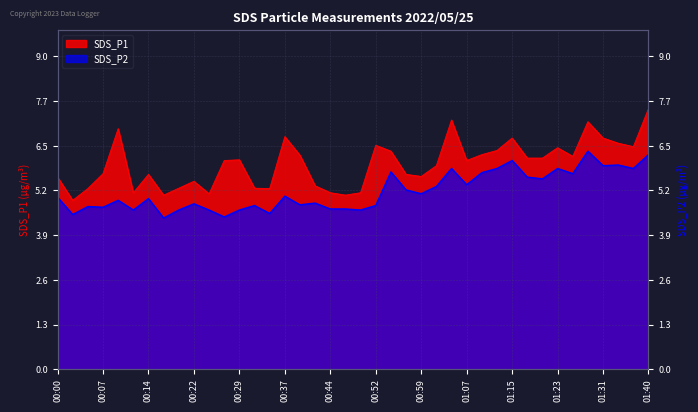

Reading right to left, list all the values displayed in this chart.

SDS_P1: 7.5	6.4	6.5	6.7	7.2	6.2	6.4	6.1	6.1	6.7	6.3	6.2	6.0	7.2	5.9	5.6	5.6	6.3	6.5	5.1	5.0	5.1	5.3	6.2	6.7	5.2	5.2	6.0	6.0	5.1	5.4	5.2	5.0	5.6	5.1	7.0	5.7	5.2	4.9	5.5
SDS_P2: 6.2	5.8	5.9	5.9	6.3	5.7	5.8	5.5	5.5	6.0	5.8	5.7	5.3	5.8	5.3	5.1	5.2	5.7	4.7	4.6	4.6	4.6	4.8	4.8	5.0	4.5	4.7	4.6	4.4	4.6	4.8	4.6	4.4	4.9	4.6	4.9	4.7	4.7	4.5	5.0